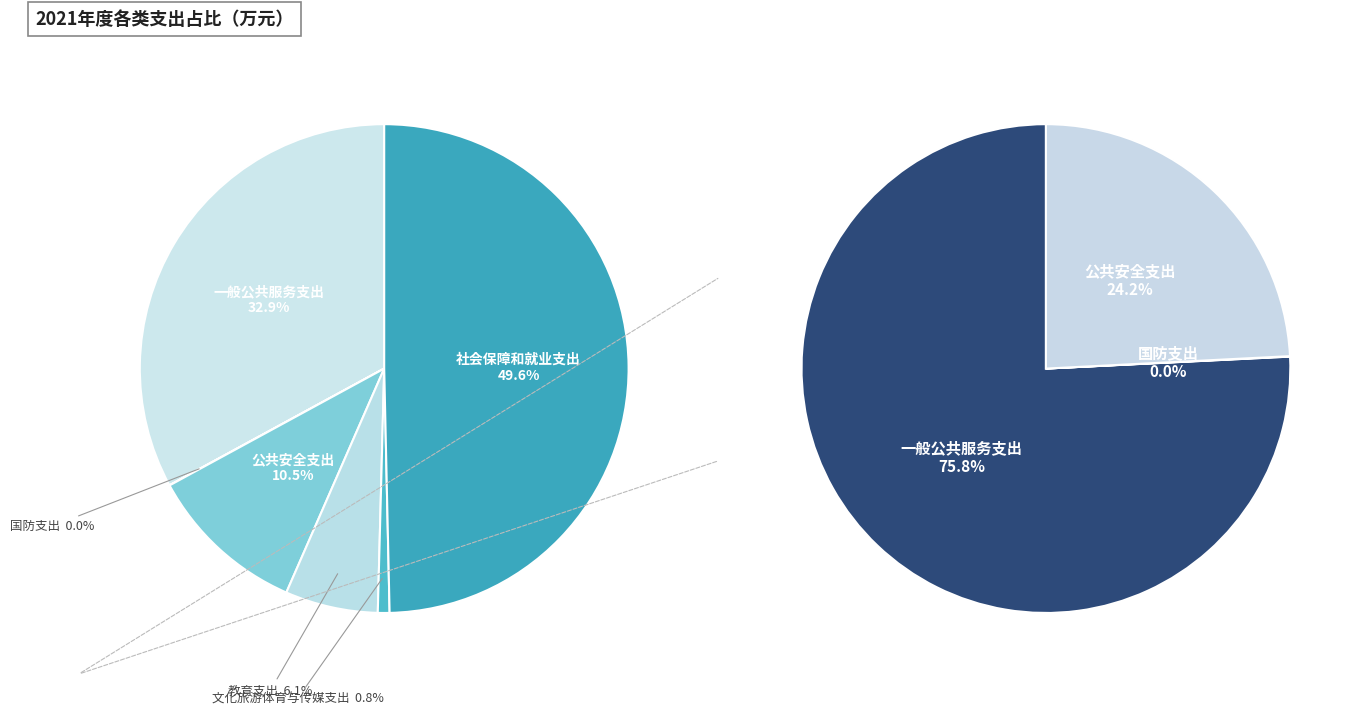

To the nearest percent, what is the combined percentage of 公共安全支出 and 教育支出?

17%